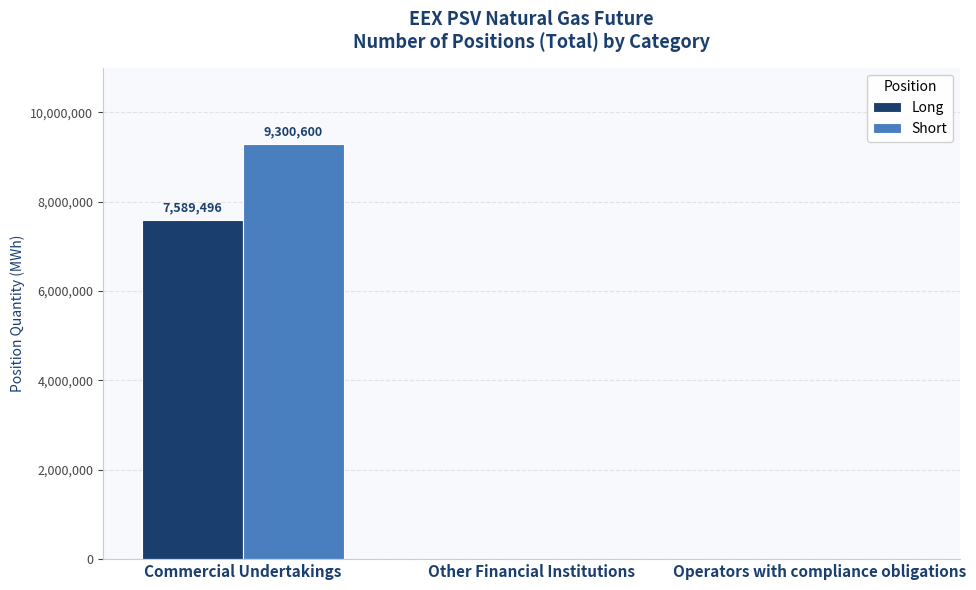

What is the highest value of the Short series?

9300600